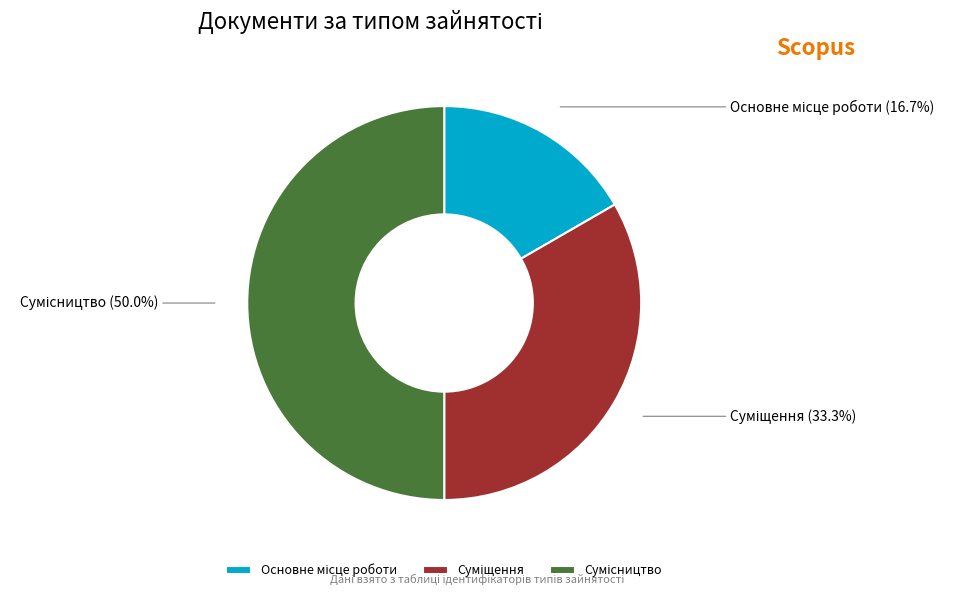

What percentage is NOT represented by Сумісництво?

50.0%